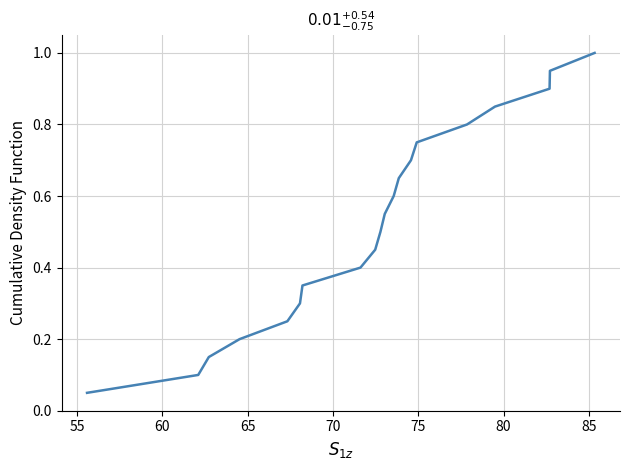

What is the maximum value shown in the chart?

1.0